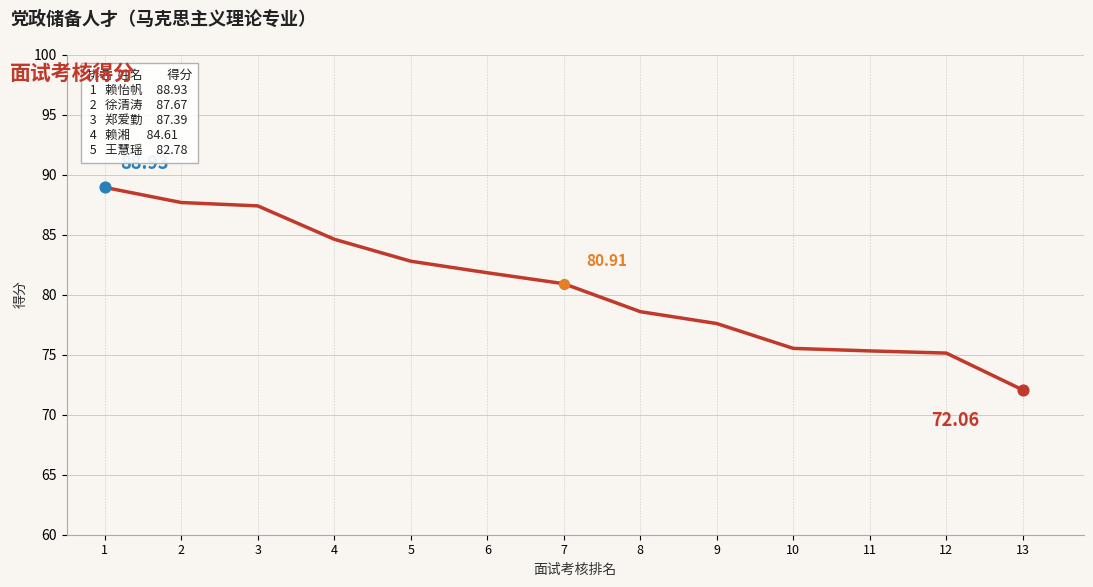

What is the change in value from 1 to 2?

-1.3